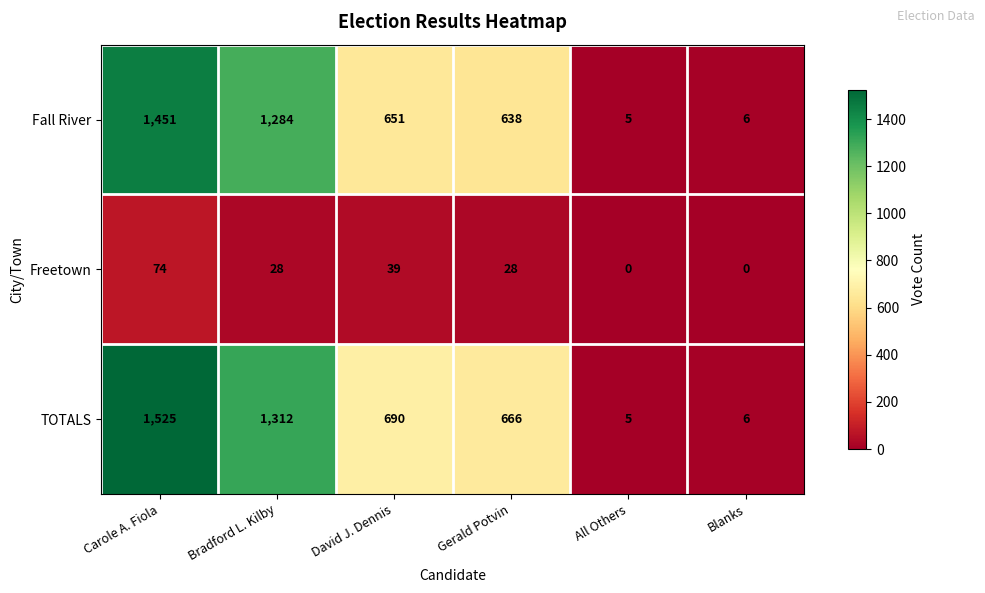

At which label does TOTALS reach its peak?

Carole A. Fiola